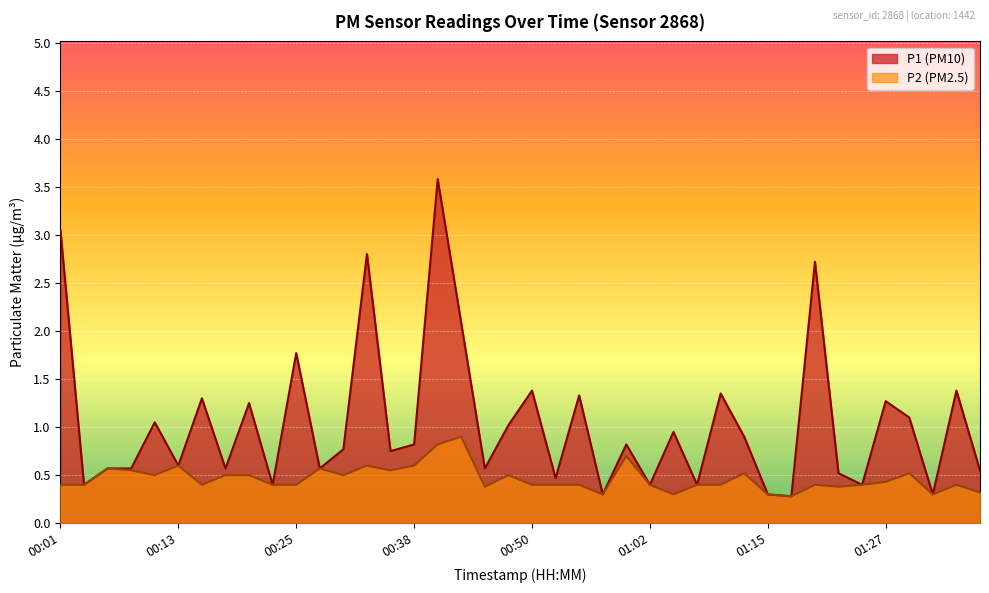

At which category does P2 reach its first local valley?

00:11